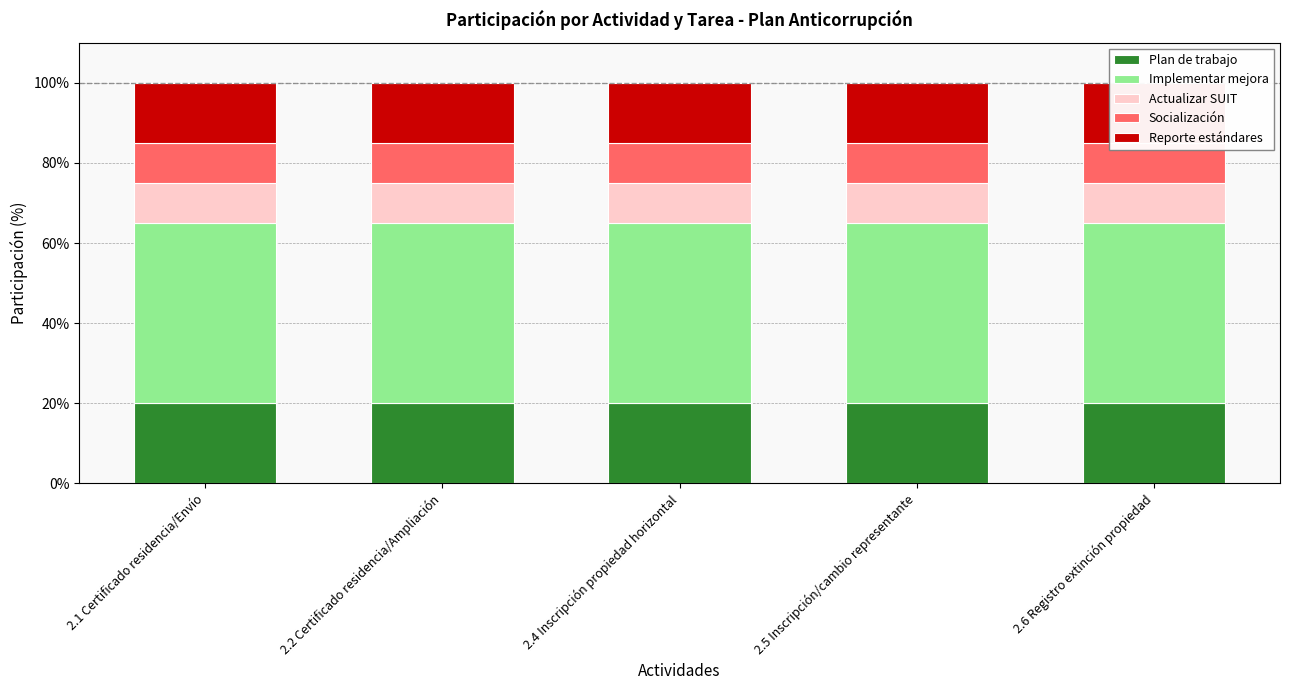

What is the label of the 4th bar from the left?

2.5 Inscripción/cambio representante